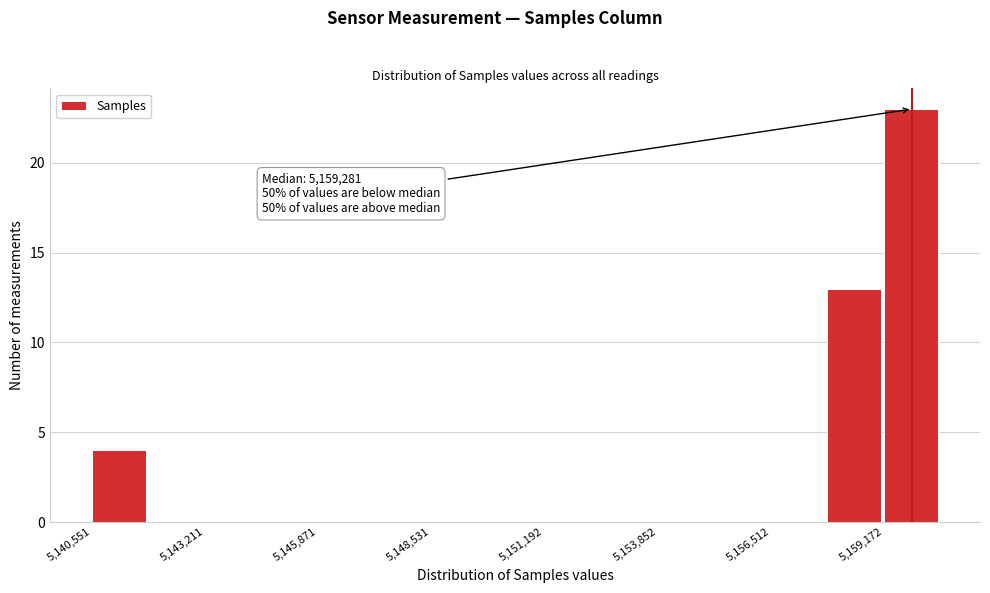

Around what value on the x-axis is the tallest bar? Give the approximate position of its centre, as read against the axis.

5160000